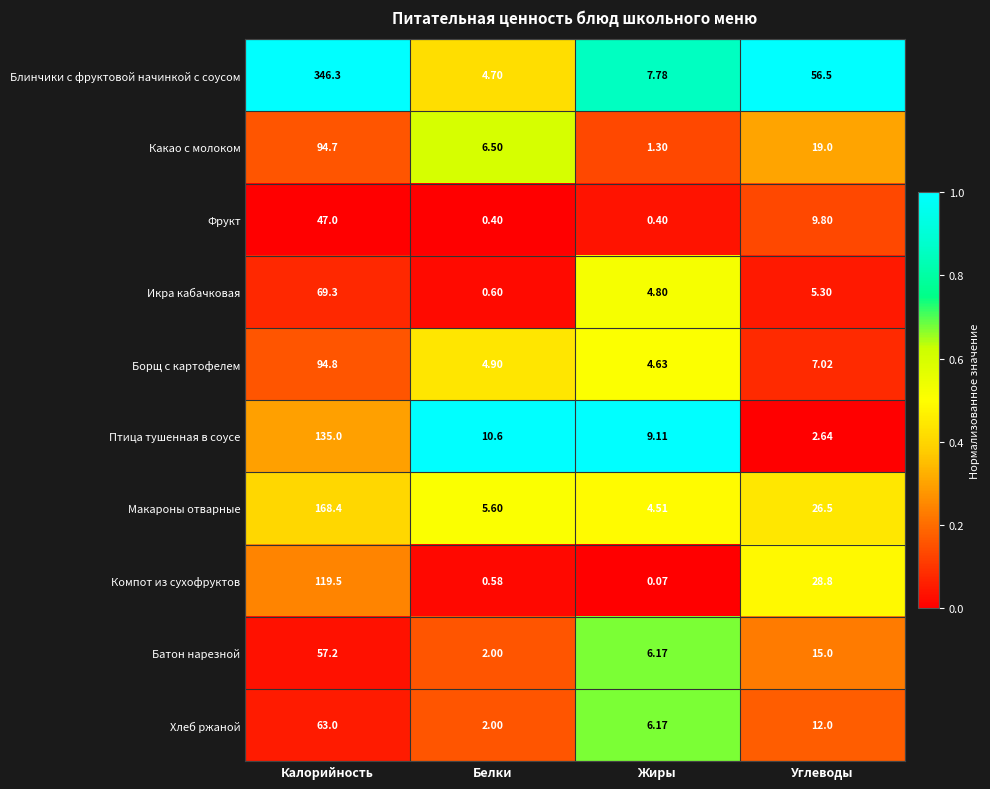

Which series has the largest total across all categories?

Блинчики с фруктовой начинкой с соусом